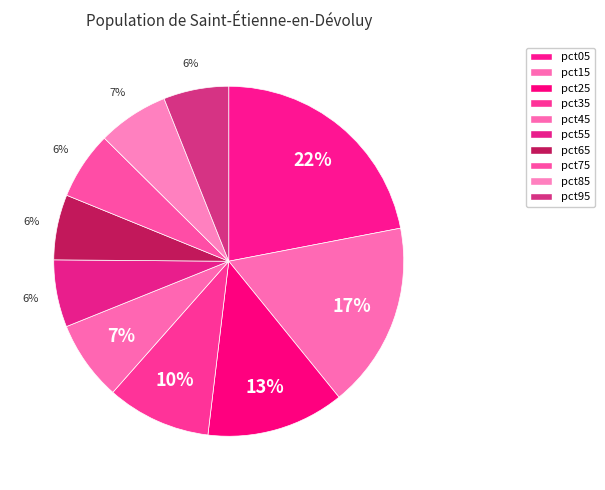

How many segments does this pie chart have?

10